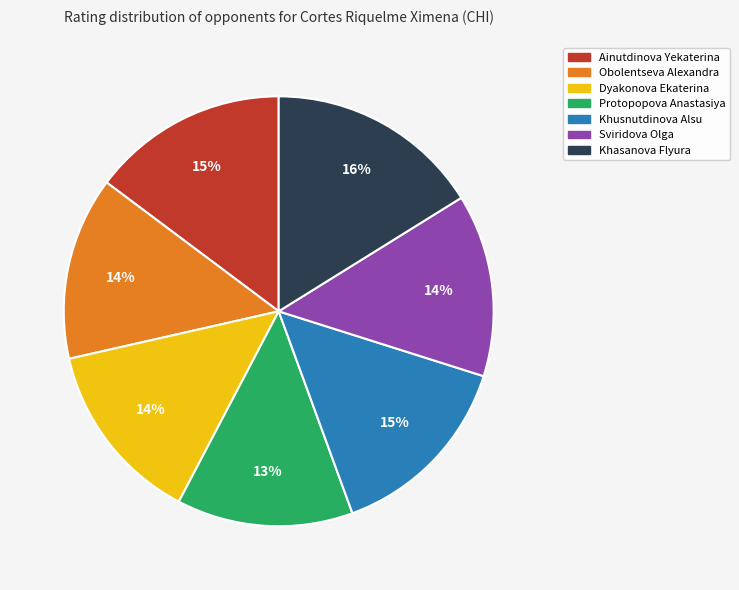

True or false: Sviridova Olga accounts for 1% of the total.

False